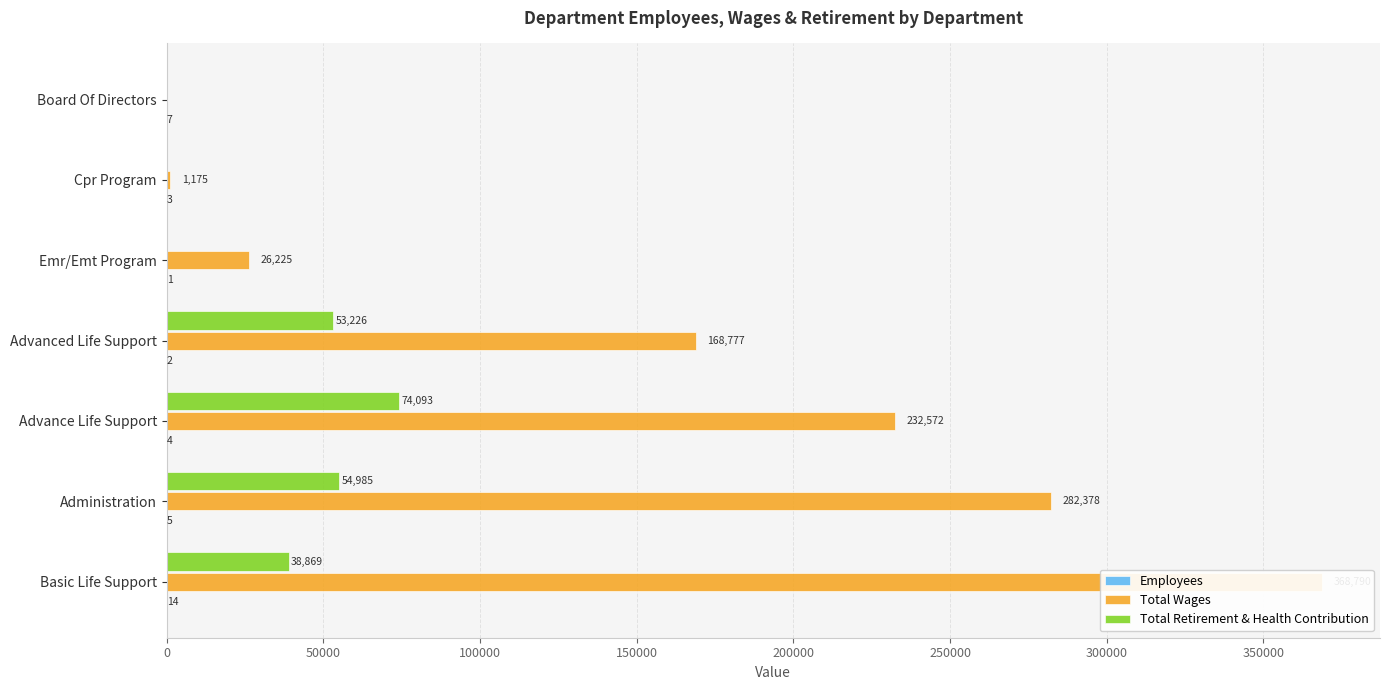

What is the average value of the Employees series?

5